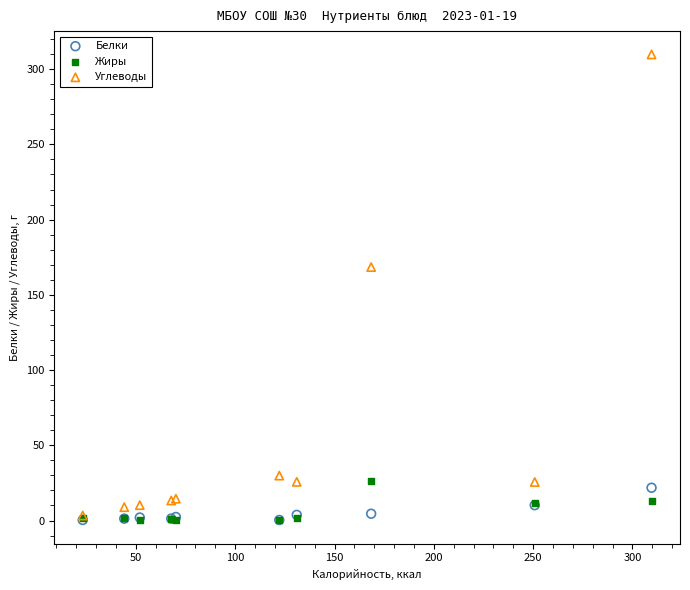

Which series has the widest spread of Y values?

Углеводы